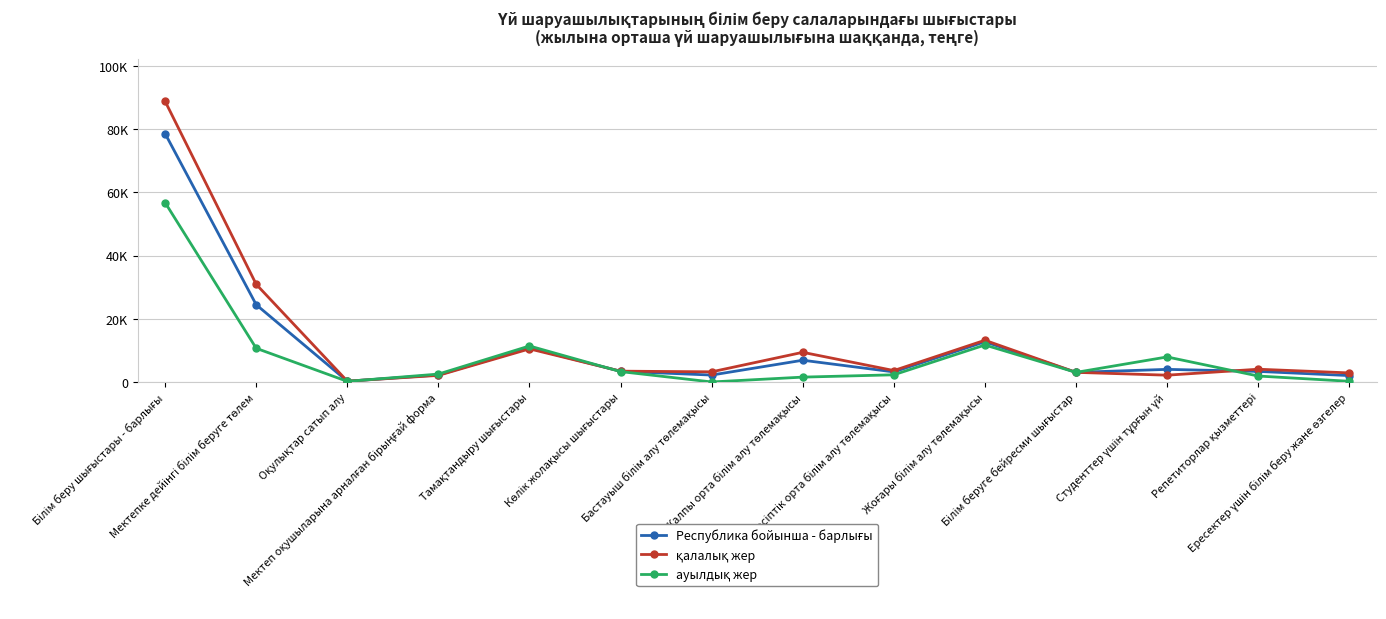

What position from the left is Жоғары білім алу төлемақысы?

10